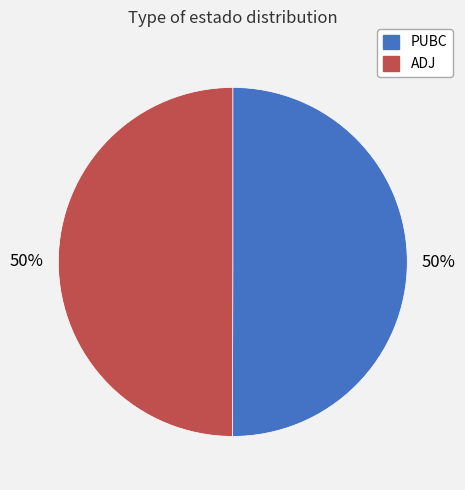

The PUBC slice represents 50% of the pie. True or false?

True